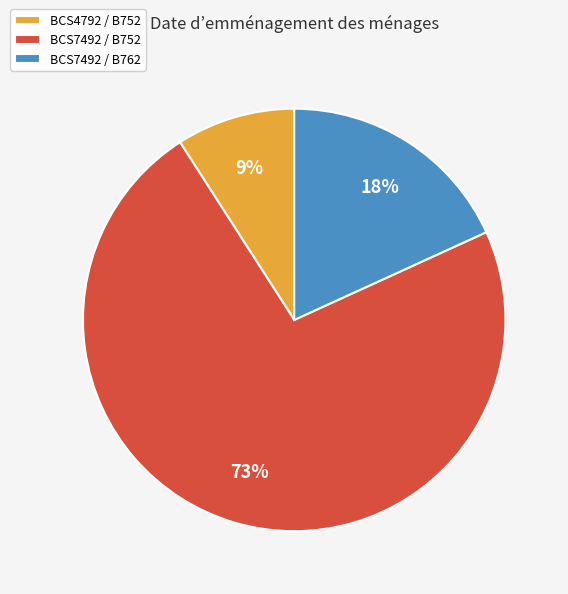

Between BCS4792 / B752 and BCS7492 / B762, which is larger?

BCS7492 / B762